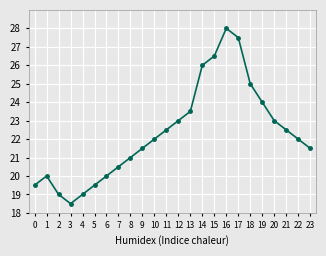

What is the average value?

22.3